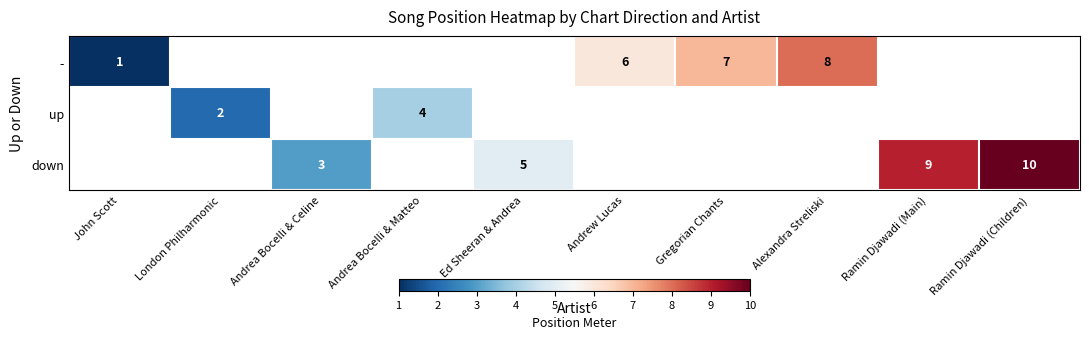

Which category has the highest value across all series?

Ramin Djawadi (Children)